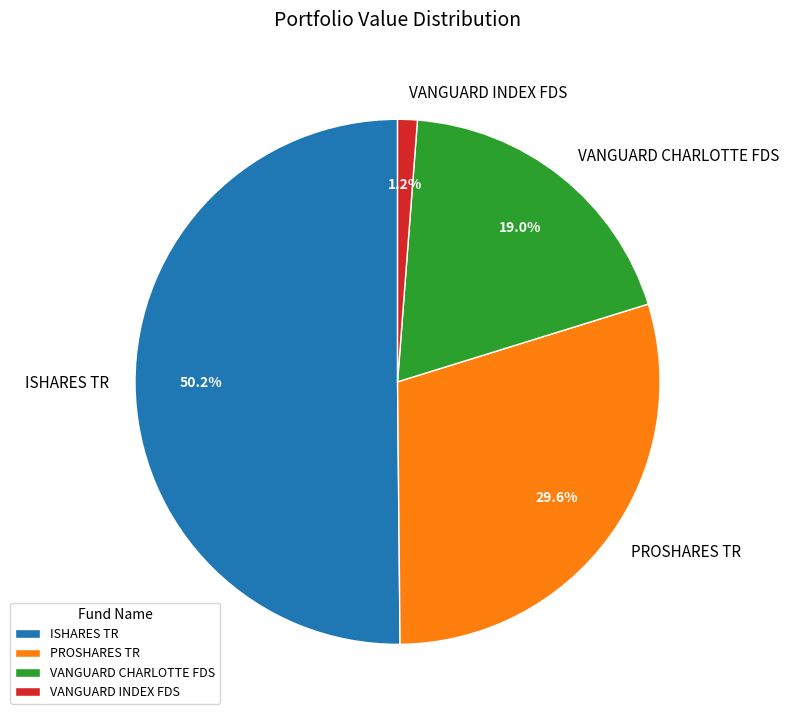

How many slices are in this pie chart?

4